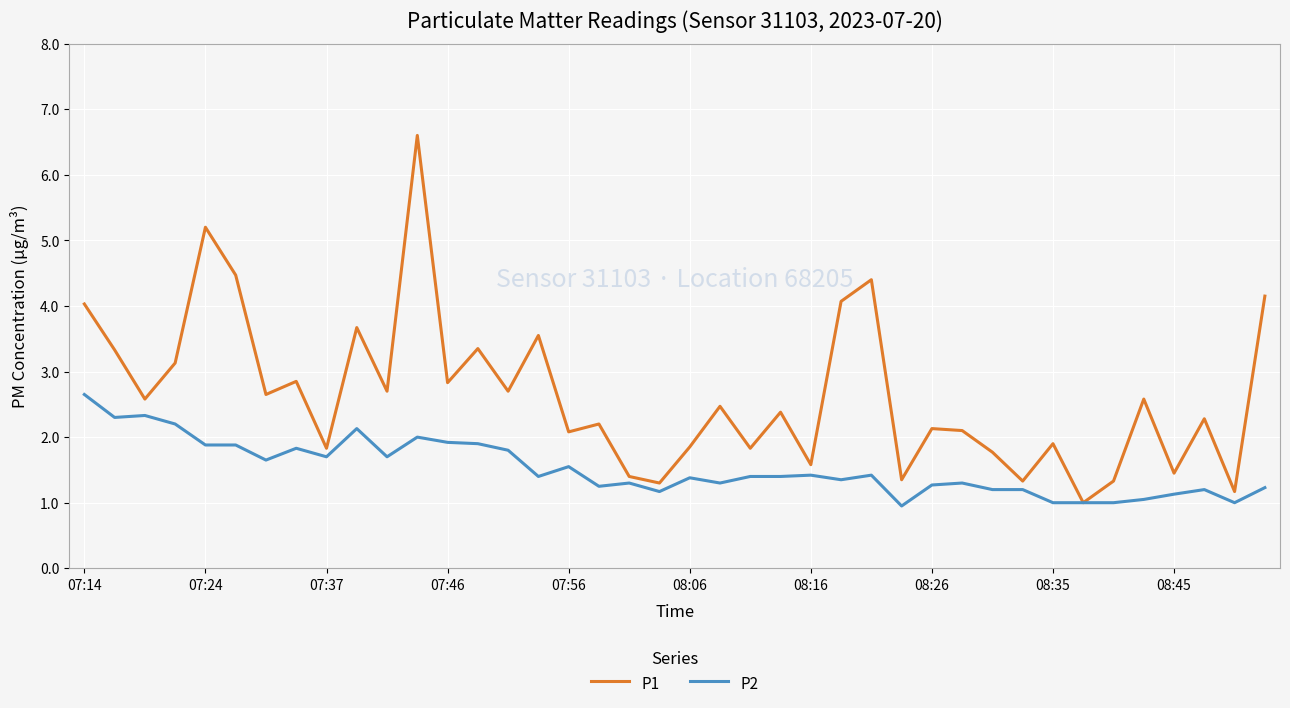

List the series in order of their peak value, highest first.

P1, P2